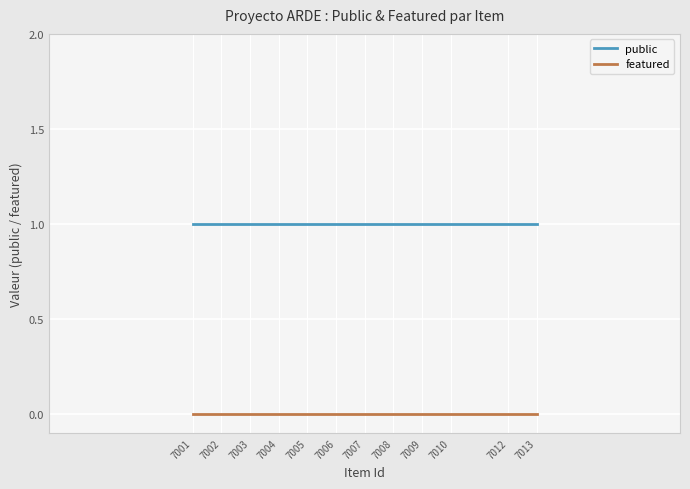

Which series has the largest total across all categories?

public